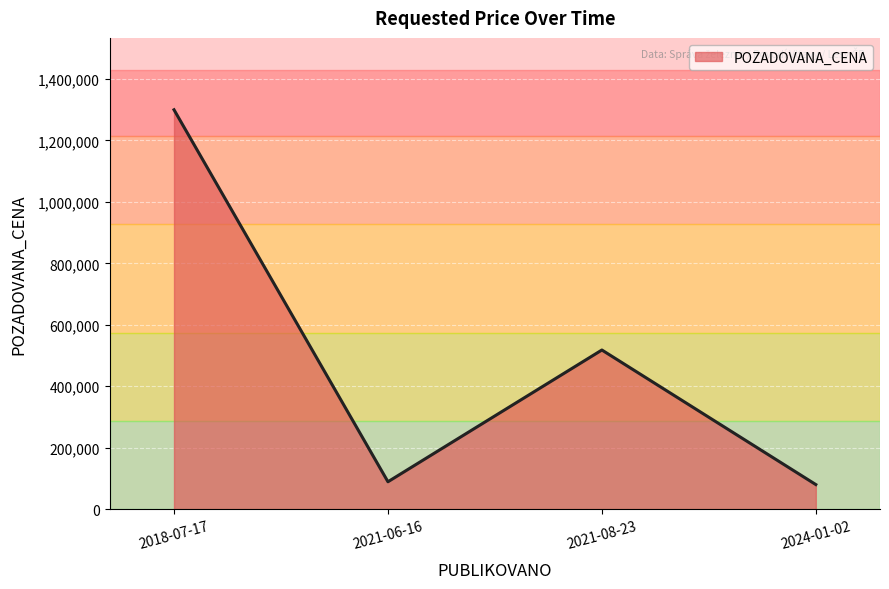

Reading left to right, transcribe all the data shown in this chart.

2018-07-17=1300000	2021-06-16=89140	2021-08-23=518000	2024-01-02=80000